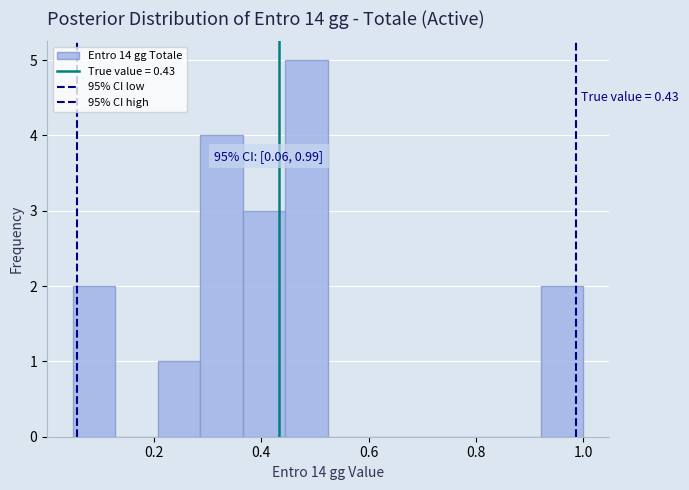

Read against the x-axis, roughly where is the centre of the tallest bar?

0.48